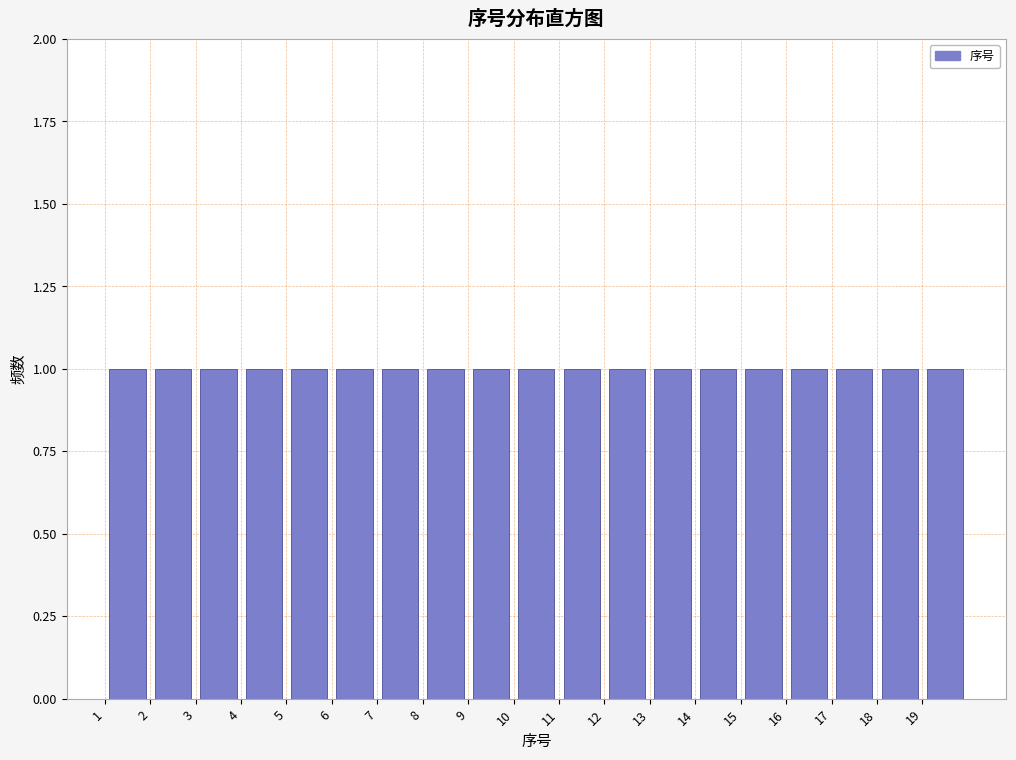

Reading left to right, transcribe this chart: for each bar, give the range it covers on the x-axis and its height. The values are not printed on the chart, so give them approximately, as read against the axis.

1 to 2: 1
2 to 3: 1
3 to 4: 1
4 to 5: 1
5 to 6: 1
6 to 7: 1
7 to 8: 1
8 to 9: 1
9 to 10: 1
10 to 11: 1
11 to 12: 1
12 to 13: 1
13 to 14: 1
14 to 15: 1
15 to 16: 1
16 to 17: 1
17 to 18: 1
18 to 19: 1
19 to 20: 1